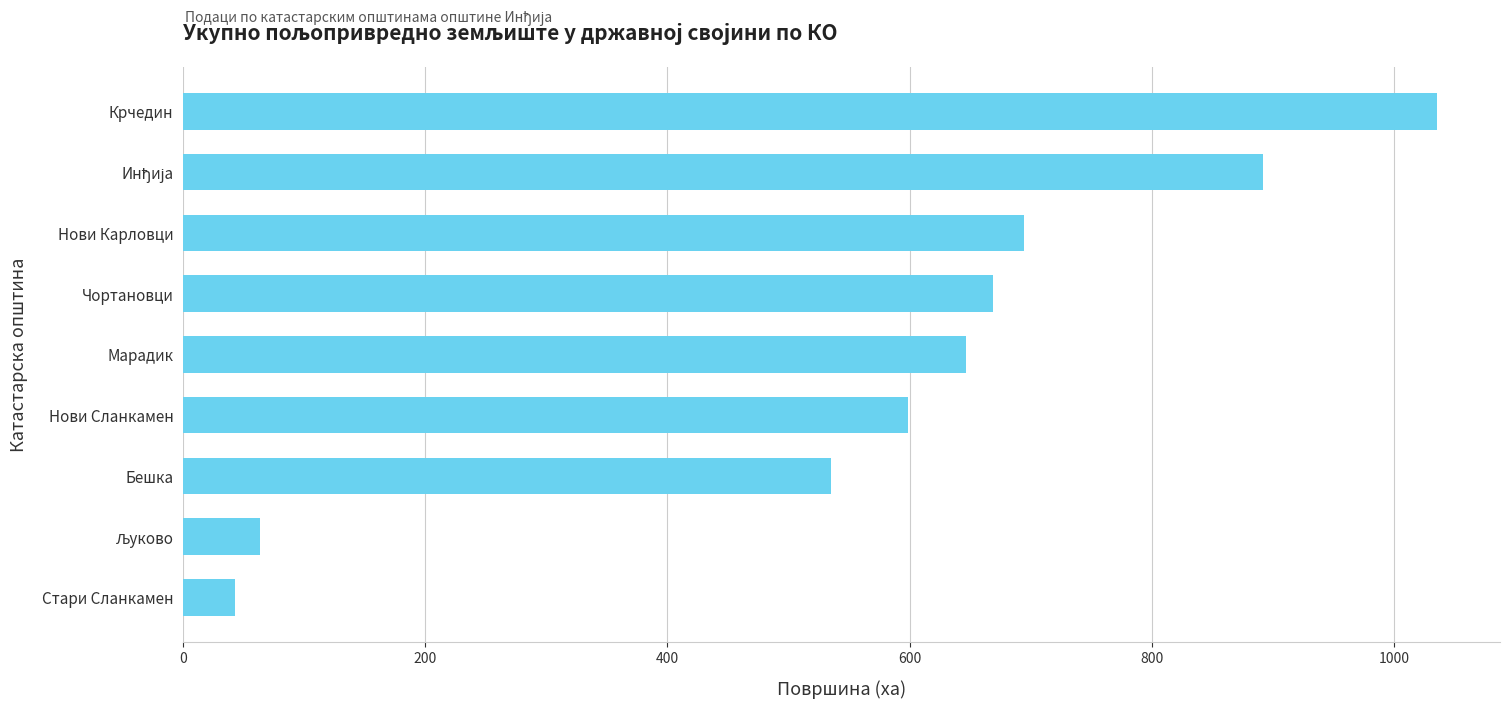

What is the difference between the second highest and minimum values?

849.7